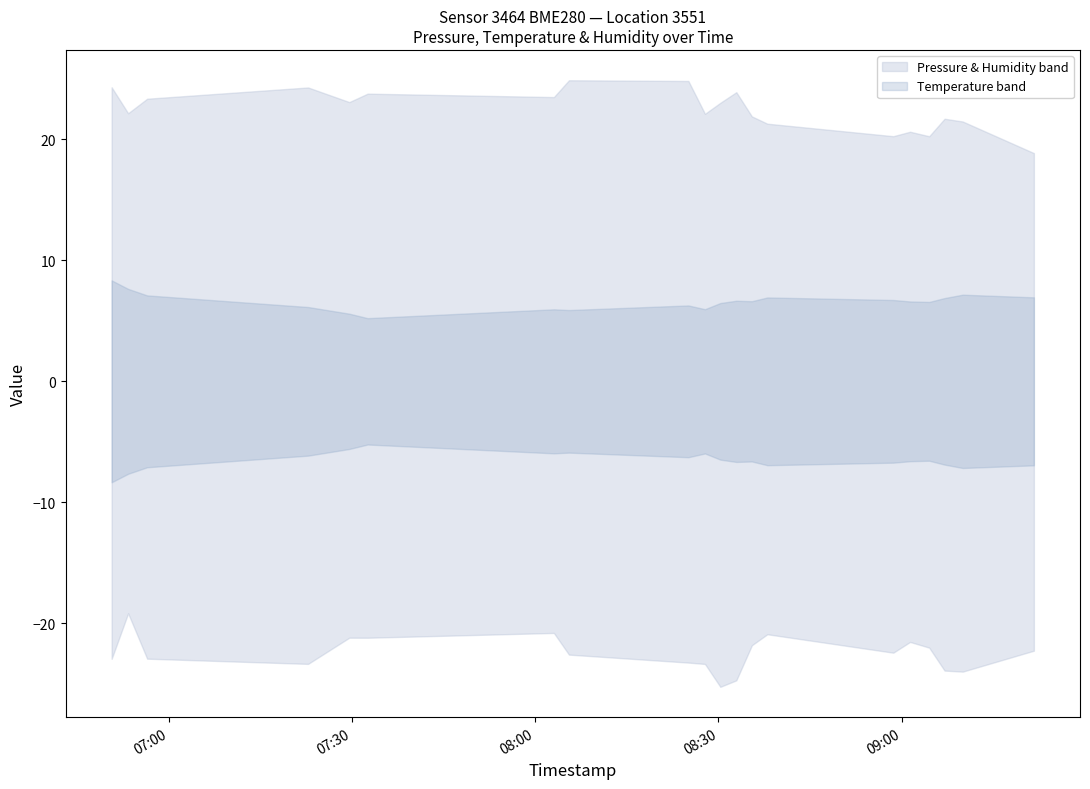

Reading right to left, transcribe all the data shown in this chart.

pressure: 2023-03-13T09:21:41=91450.6	2023-03-13T09:10:01=91455.0	2023-03-13T09:07:03=91456.6	2023-03-13T09:04:32=91458.8	2023-03-13T09:01:24=91463.0	2023-03-13T08:58:39=91456.8	2023-03-13T08:38:01=91469.5	2023-03-13T08:35:29=91468.0	2023-03-13T08:32:56=91463.5	2023-03-13T08:30:19=91456.4	2023-03-13T08:27:48=91461.3	2023-03-13T08:25:05=91475.5	2023-03-13T08:05:31=91479.1	2023-03-13T08:03:03=91481.1	2023-03-13T07:32:32=91480.5	2023-03-13T07:29:32=91477.0	2023-03-13T07:22:47=91472.2	2023-03-13T06:56:25=91469.8	2023-03-13T06:53:18=91482.5	2023-03-13T06:50:36=91474.4
temperature: 2023-03-13T09:21:41=6.9	2023-03-13T09:10:01=7.2	2023-03-13T09:07:03=6.9	2023-03-13T09:04:32=6.6	2023-03-13T09:01:24=6.6	2023-03-13T08:58:39=6.7	2023-03-13T08:38:01=6.9	2023-03-13T08:35:29=6.6	2023-03-13T08:32:56=6.7	2023-03-13T08:30:19=6.5	2023-03-13T08:27:48=6.0	2023-03-13T08:25:05=6.3	2023-03-13T08:05:31=5.9	2023-03-13T08:03:03=6.0	2023-03-13T07:32:32=5.2	2023-03-13T07:29:32=5.6	2023-03-13T07:22:47=6.1	2023-03-13T06:56:25=7.1	2023-03-13T06:53:18=7.6	2023-03-13T06:50:36=8.3
humidity: 2023-03-13T09:21:41=41.1	2023-03-13T09:10:01=45.5	2023-03-13T09:07:03=45.6	2023-03-13T09:04:32=42.2	2023-03-13T09:01:24=42.1	2023-03-13T08:58:39=42.7	2023-03-13T08:38:01=42.2	2023-03-13T08:35:29=43.7	2023-03-13T08:32:56=48.6	2023-03-13T08:30:19=48.2	2023-03-13T08:27:48=45.5	2023-03-13T08:25:05=48.0	2023-03-13T08:05:31=47.5	2023-03-13T08:03:03=44.3	2023-03-13T07:32:32=45.0	2023-03-13T07:29:32=44.2	2023-03-13T07:22:47=47.6	2023-03-13T06:56:25=46.3	2023-03-13T06:53:18=41.3	2023-03-13T06:50:36=47.2